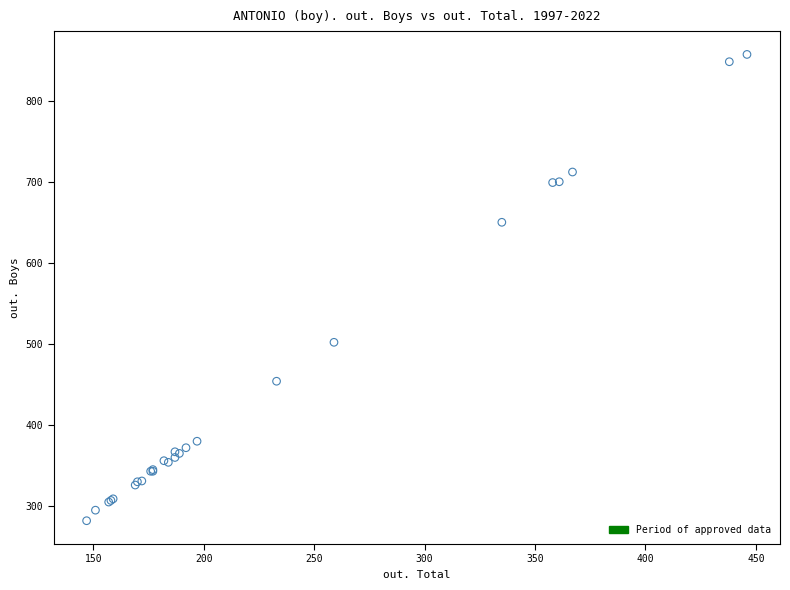

What Y value in the scatter plot is closest to 569?

502